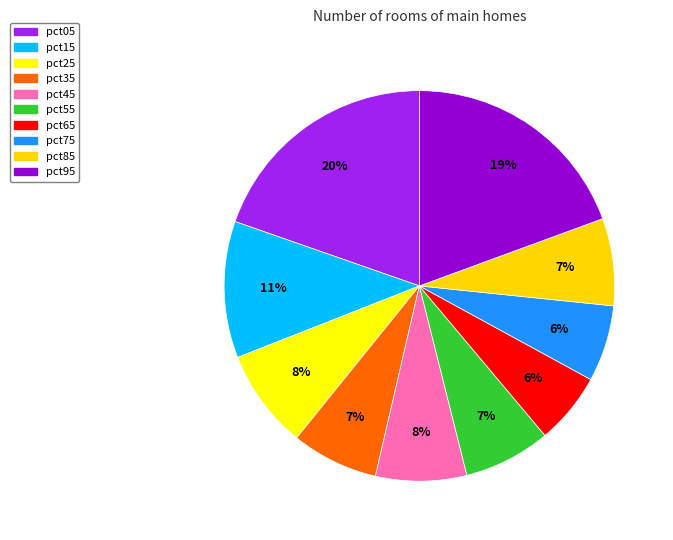

How many slices are in this pie chart?

10